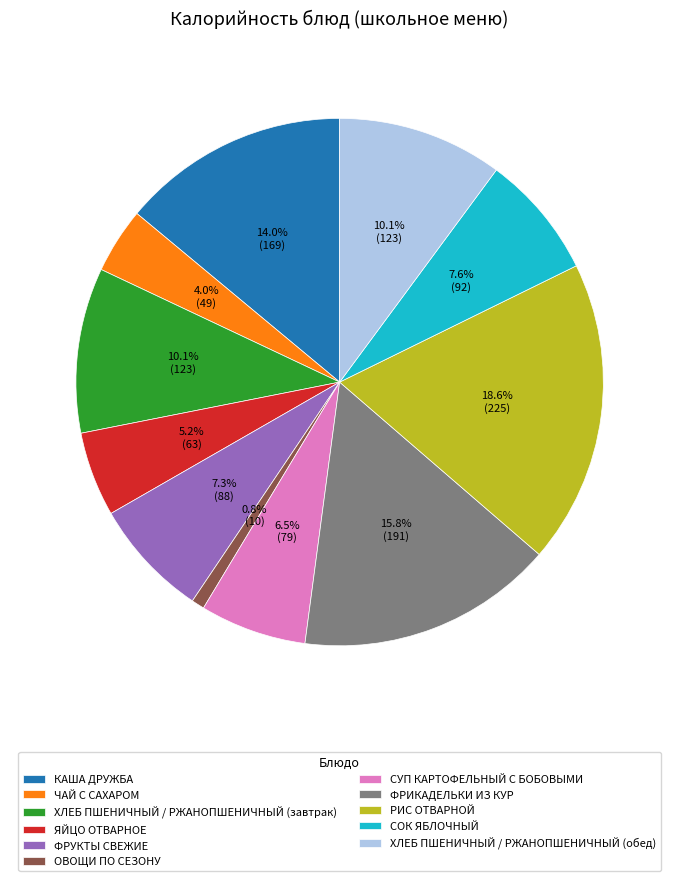

What is the smallest slice in the pie chart?

ОВОЩИ ПО СЕЗОНУ